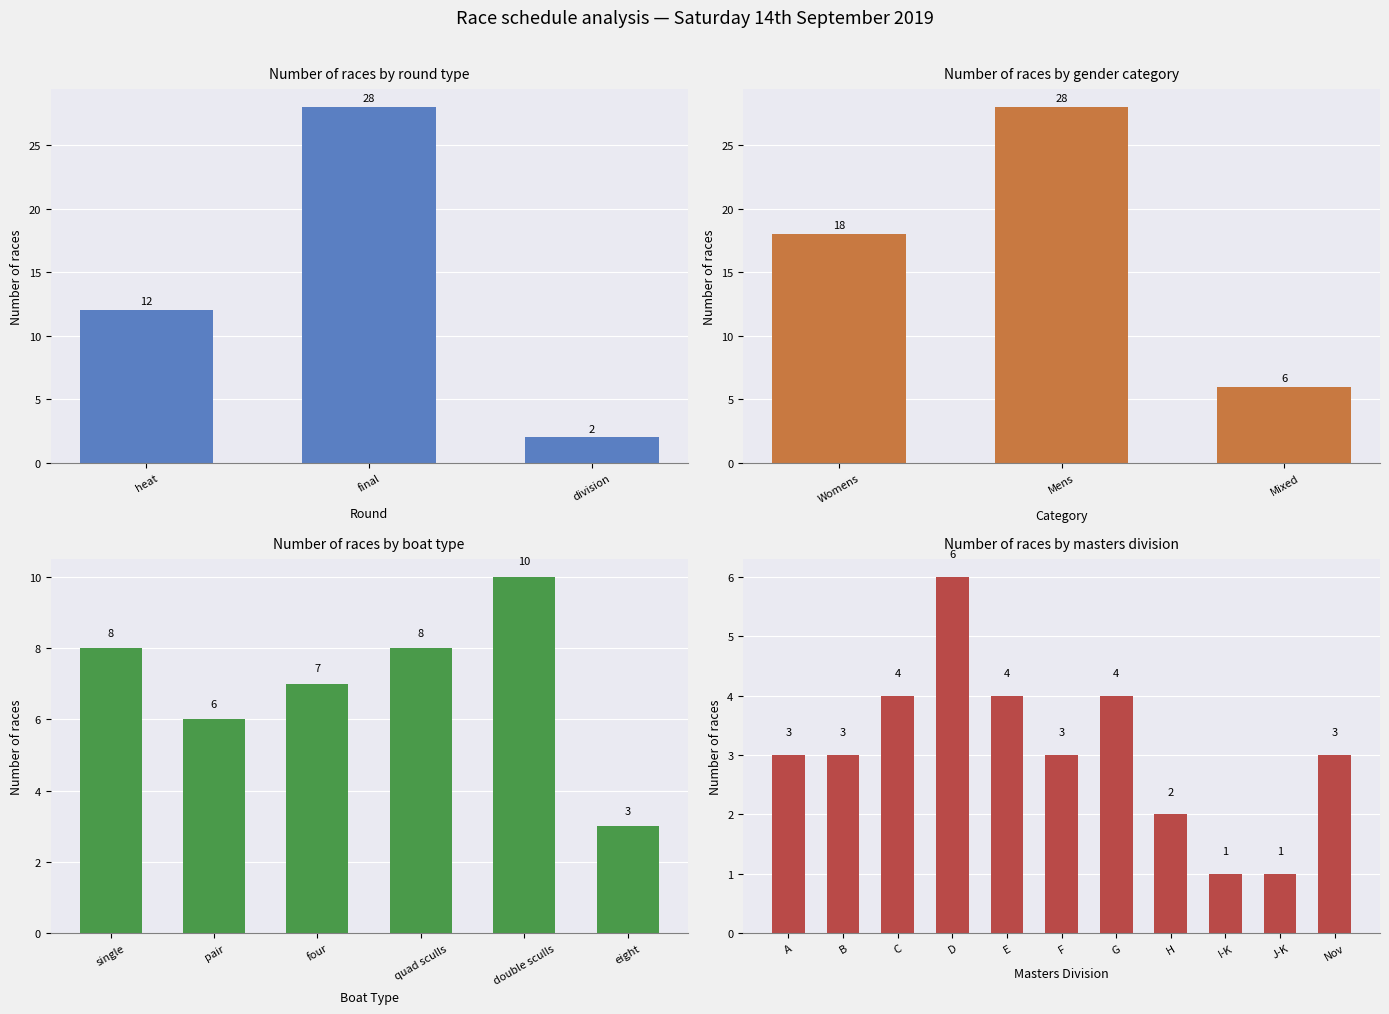

Is it true that the value at heat is 18?

False